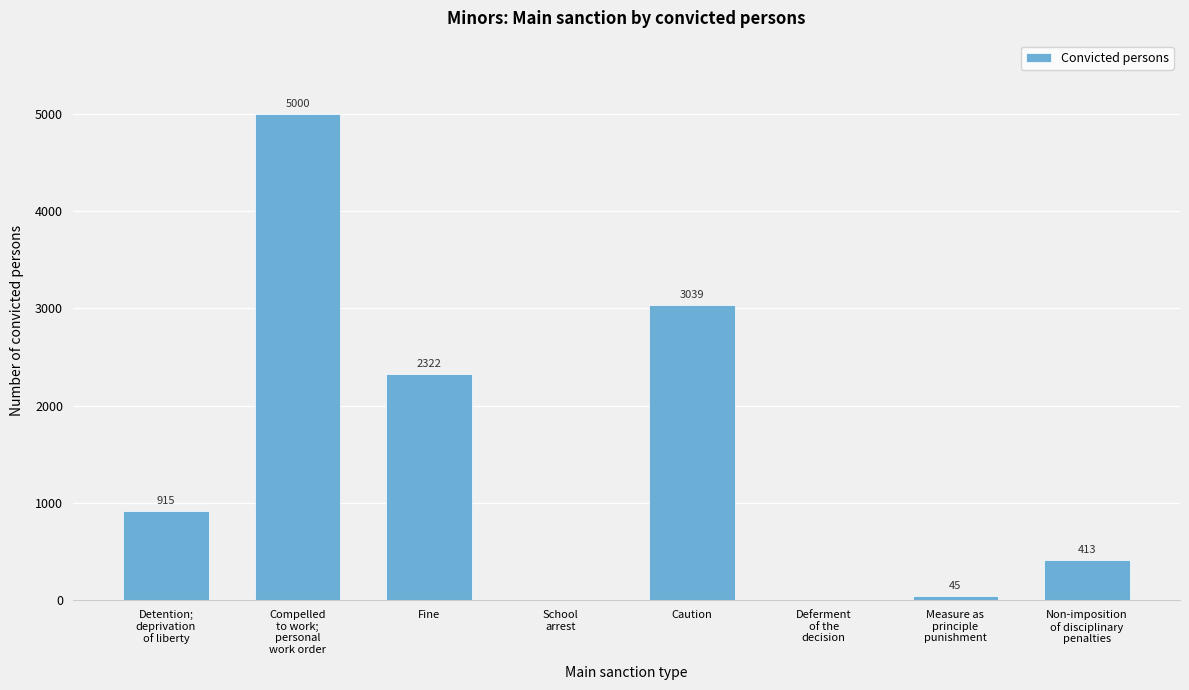

What is the maximum value shown in the chart?

5000